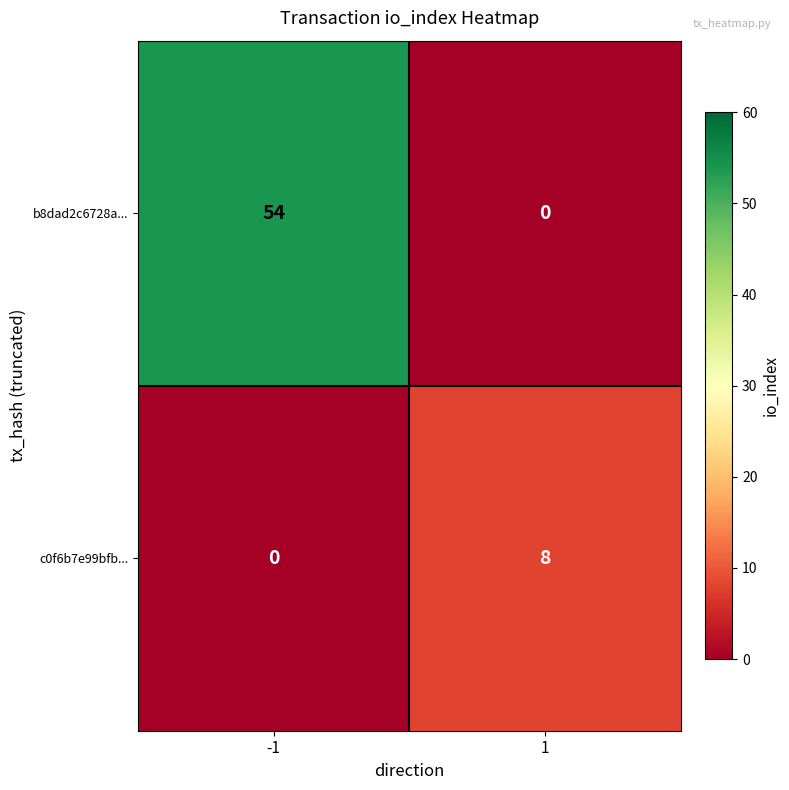

True or false: c0f6b7e99bfb... has a value of 3 at 1.

False